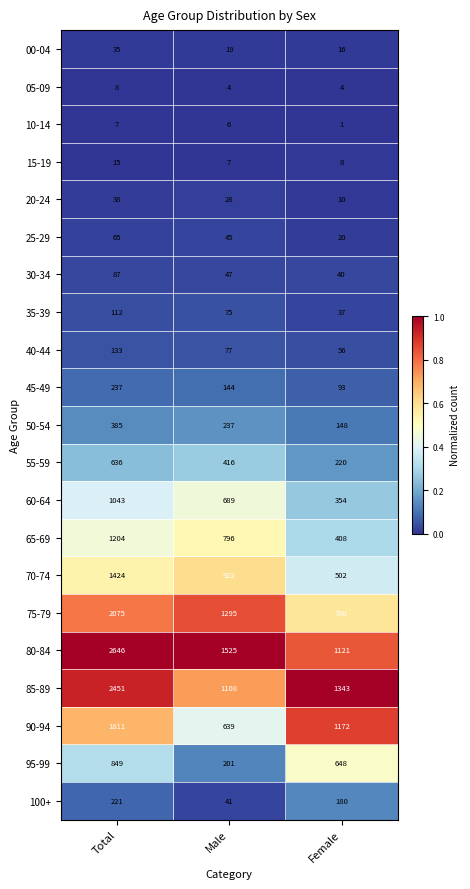

The 65-69 series shows 796 at Male. True or false?

True